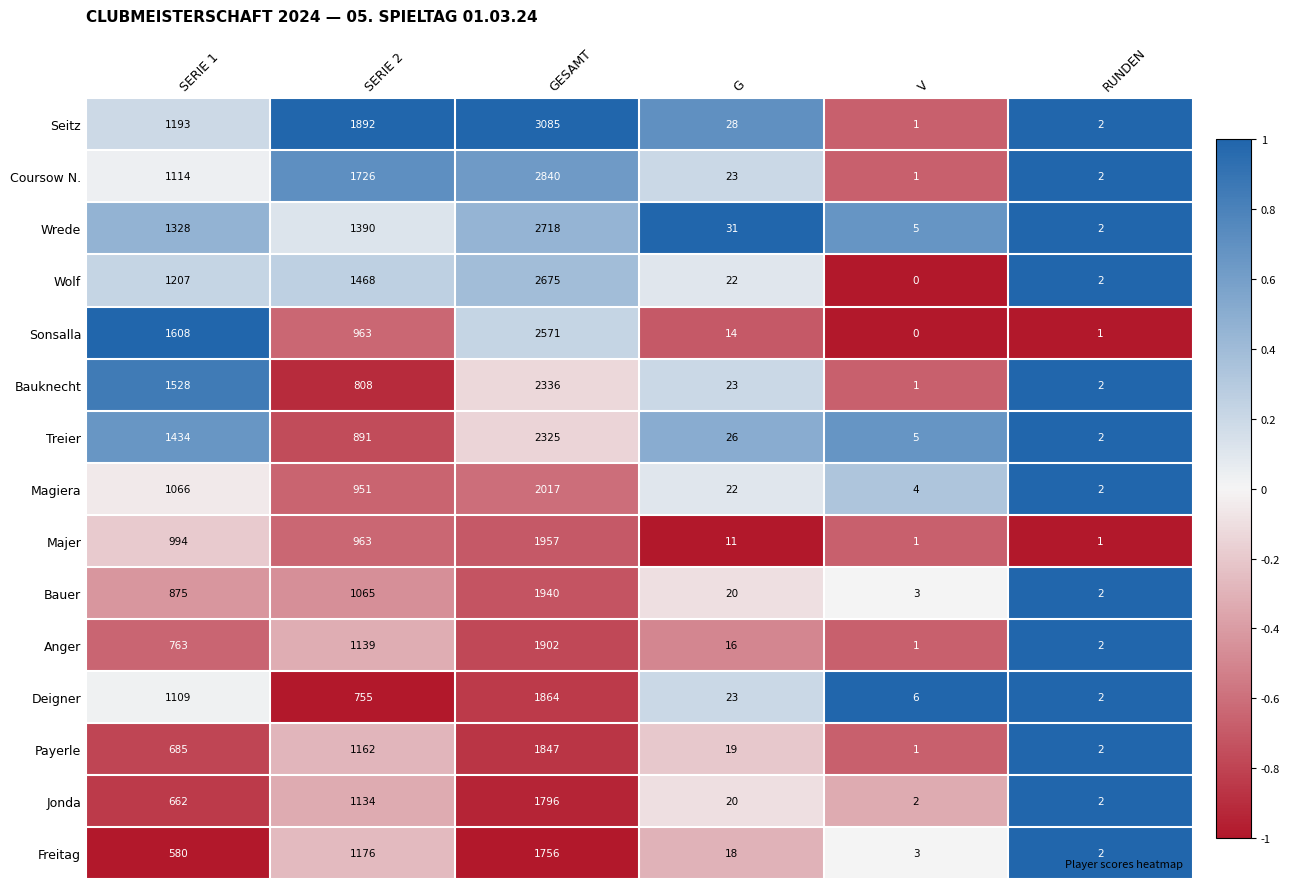

Rank the series by their maximum value, from highest to lowest.

Seitz, Coursow N., Wrede, Wolf, Sonsalla, Bauknecht, Treier, Magiera, Majer, Bauer, Anger, Deigner, Payerle, Jonda, Freitag